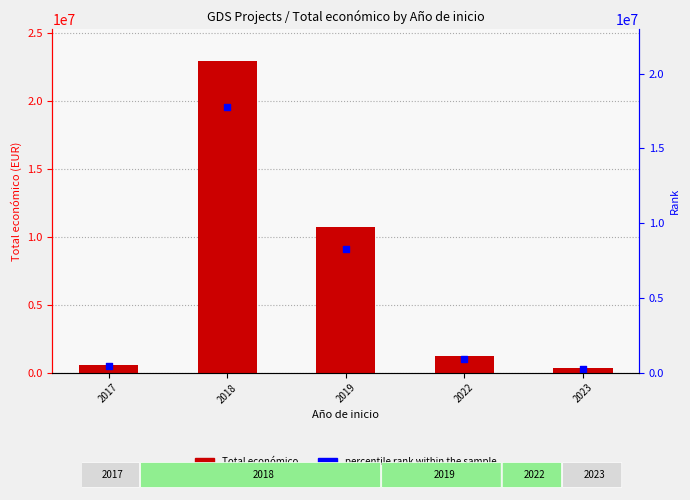

Which series has the widest spread of Y values?

Total económico